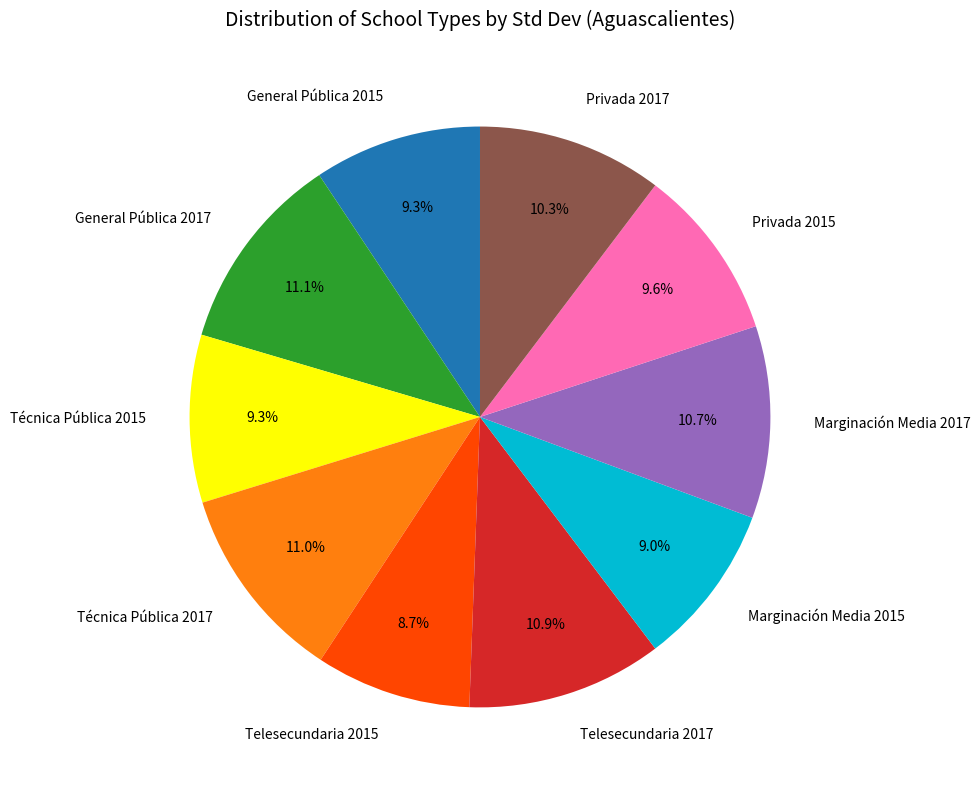

What percentage is NOT represented by General Pública 2015?

90.7%